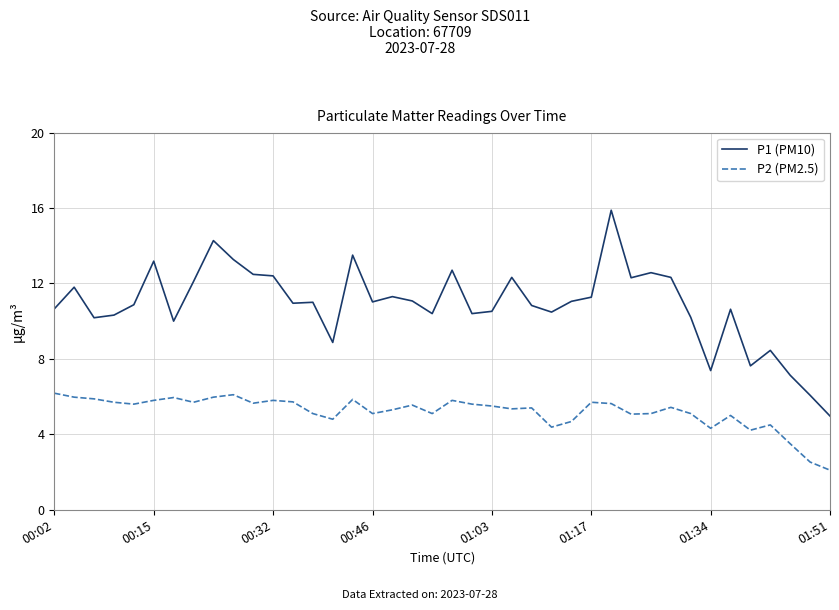

True or false: P1 (PM10) and P2 (PM2.5) cross at least once.

False